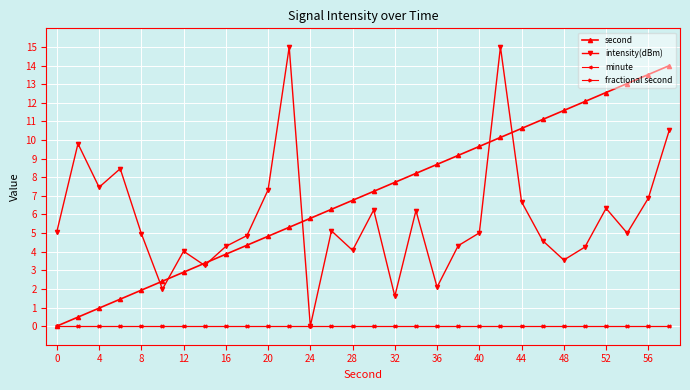

How many interior local valleys does the intensity(dBm) series have?

9